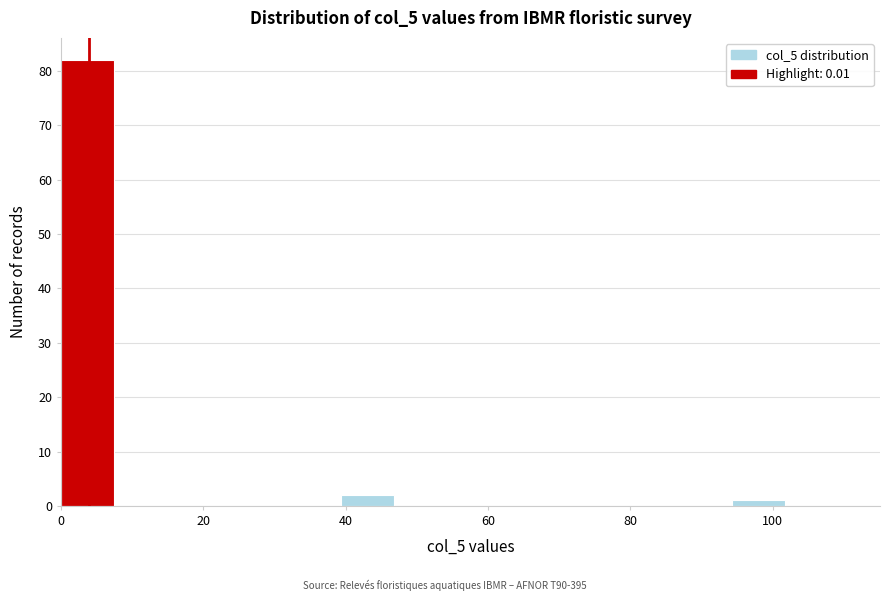

Read against the x-axis, roughly where is the centre of the tallest bar?

4